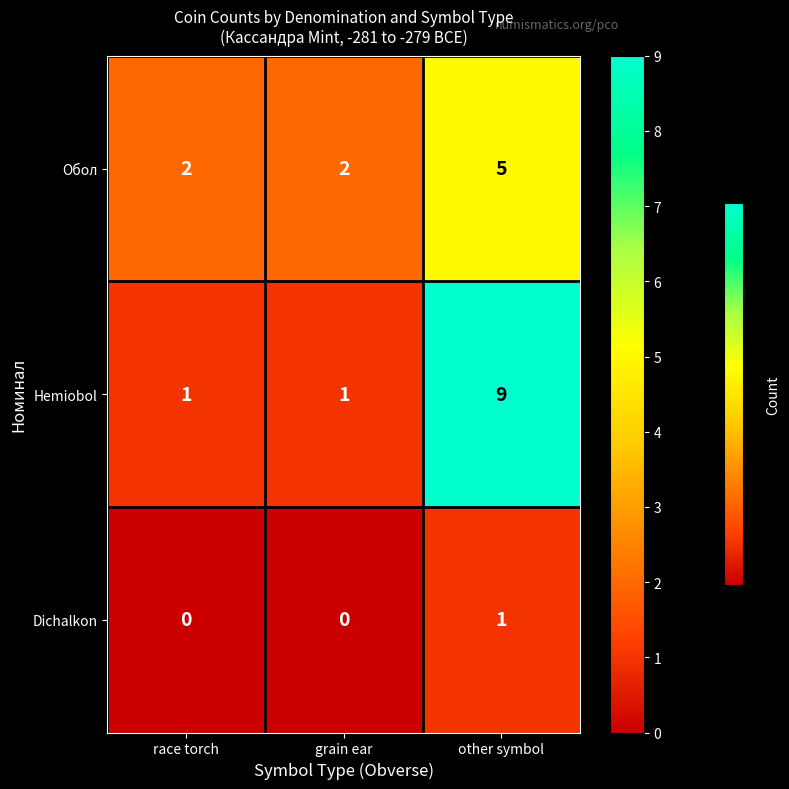

Which series changed the most between grain ear and other symbol?

Hemiobol